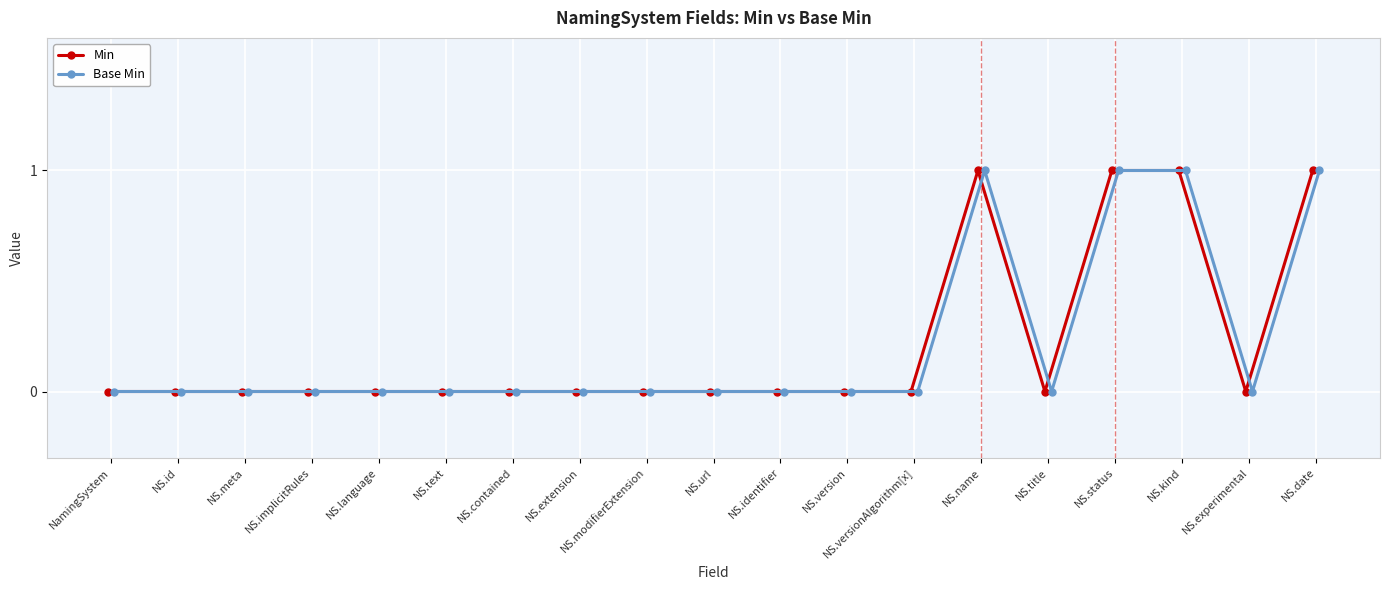

At which label is Base Min closest to 0?

NamingSystem